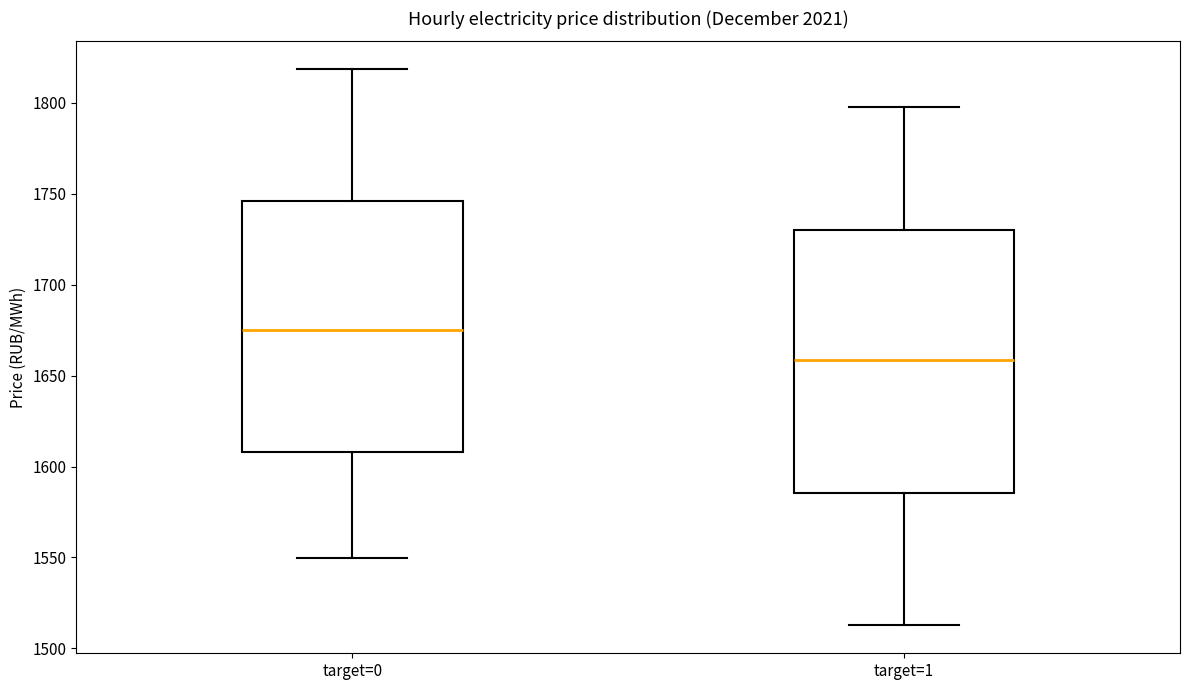

Reading left to right, transcribe this box plot: for each box, give where its median line is, the range the box spans, and where its two whiskers end, as read against the y-axis. The values are not printed on the chart, so give them approximately, as read against the axis.

target=0: median 1675, box 1610 to 1745, whiskers 1550 to 1820
target=1: median 1660, box 1585 to 1730, whiskers 1515 to 1800